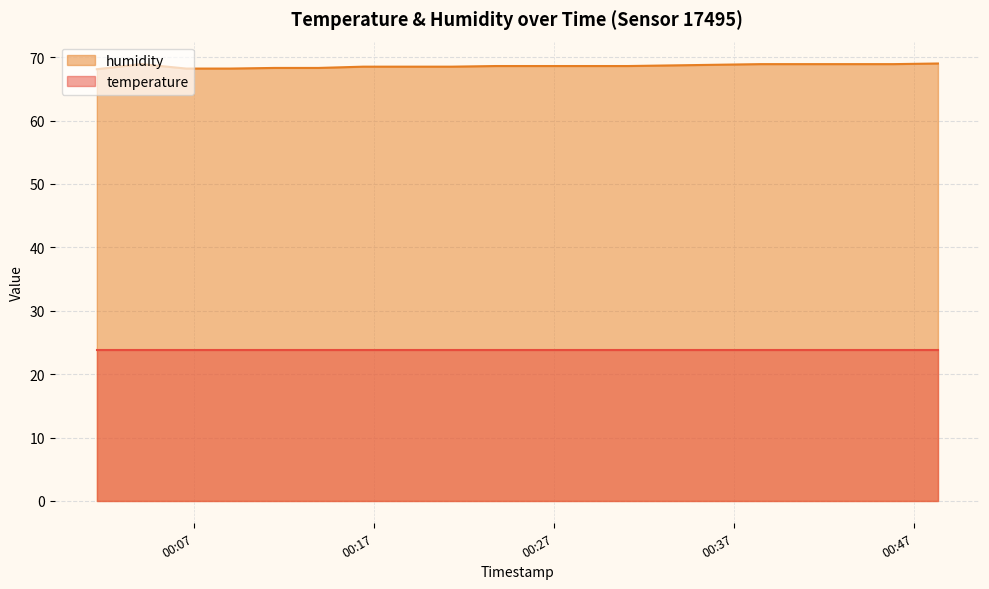

Reading right to left, list all the values displayed in this chart.

2023-07-29T00:48:19=69.0	2023-07-29T00:45:51=68.9	2023-07-29T00:43:24=68.9	2023-07-29T00:40:57=68.9	2023-07-29T00:38:28=68.9	2023-07-29T00:36:01=68.8	2023-07-29T00:33:34=68.7	2023-07-29T00:31:06=68.6	2023-07-29T00:28:39=68.6	2023-07-29T00:26:12=68.6	2023-07-29T00:23:45=68.6	2023-07-29T00:21:18=68.5	2023-07-29T00:18:51=68.5	2023-07-29T00:16:24=68.5	2023-07-29T00:13:55=68.3	2023-07-29T00:11:28=68.3	2023-07-29T00:09:00=68.2	2023-07-29T00:06:34=68.2	2023-07-29T00:04:05=68.9	2023-07-29T00:01:36=68.1